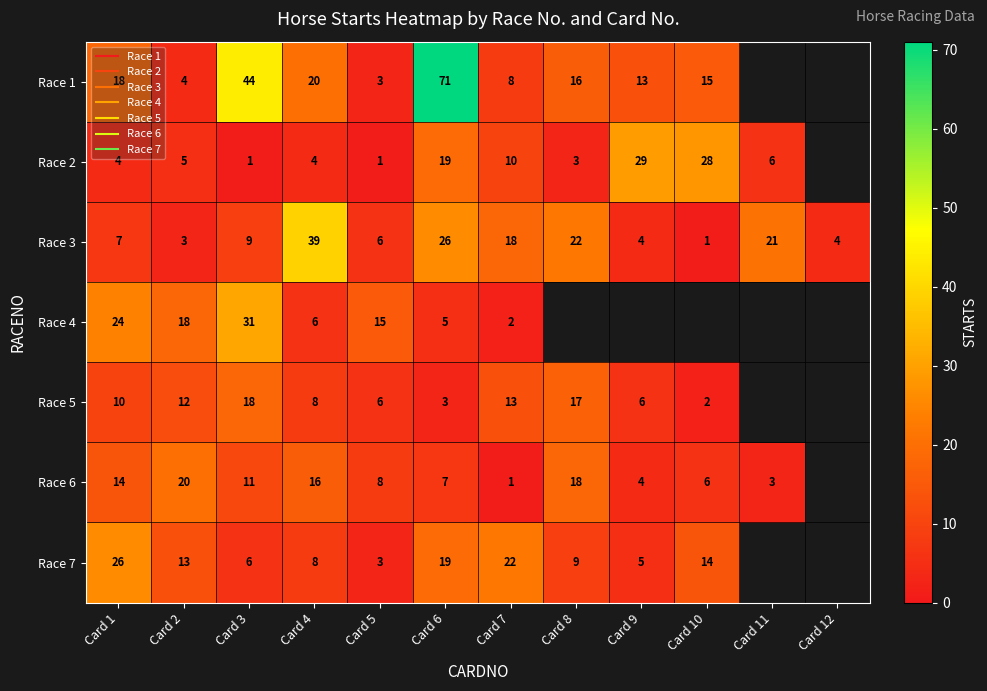

True or false: Race 2 has a value of 1.0 at Card 5.

True